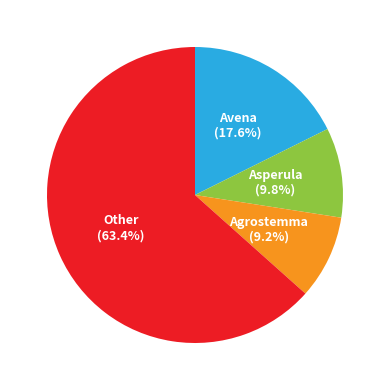

To the nearest percent, what is the average slice percentage?

25%